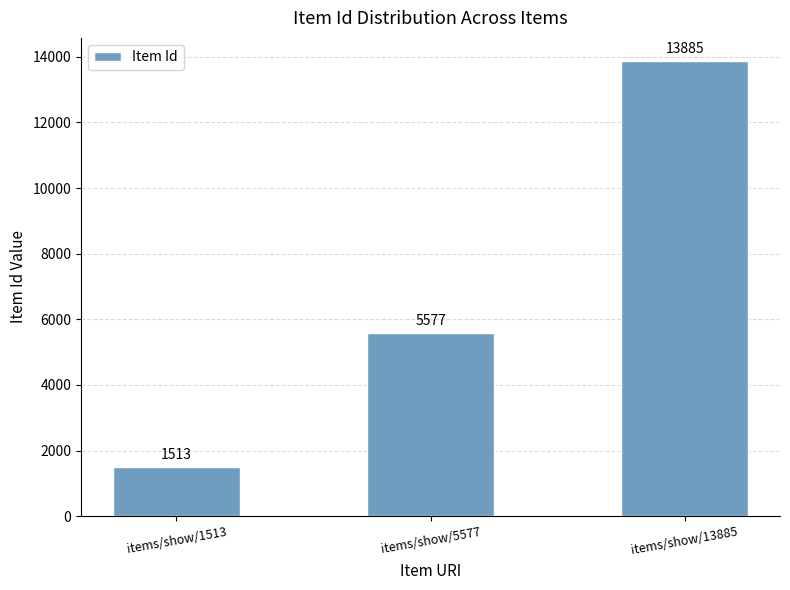

How many values are below 5577?

1